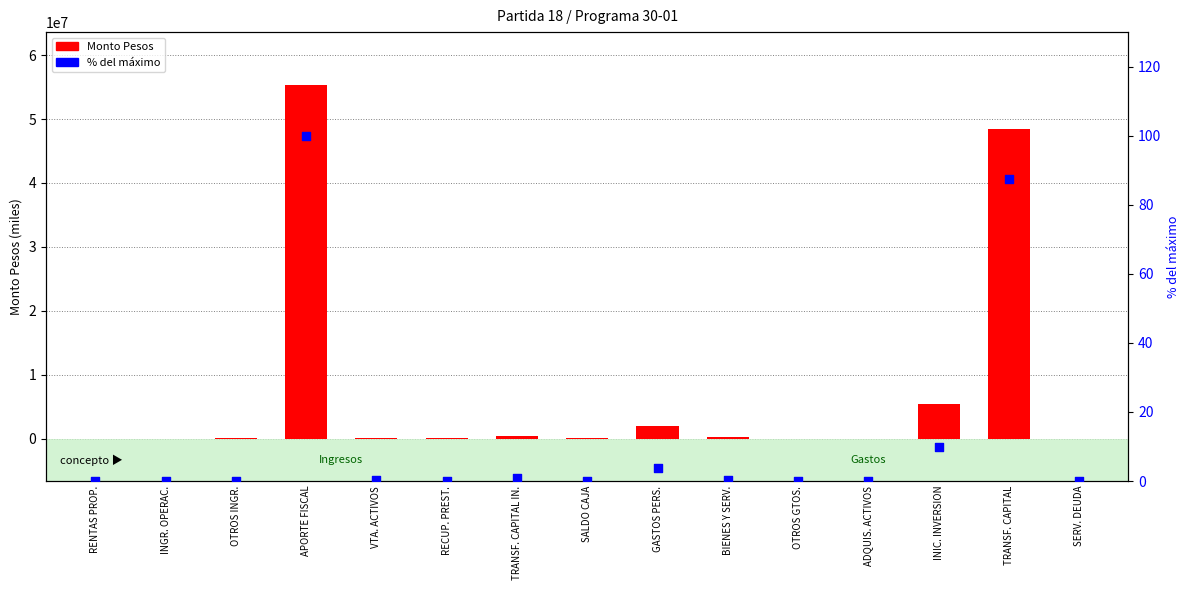

Which series contains the lowest Y value?

% del máximo